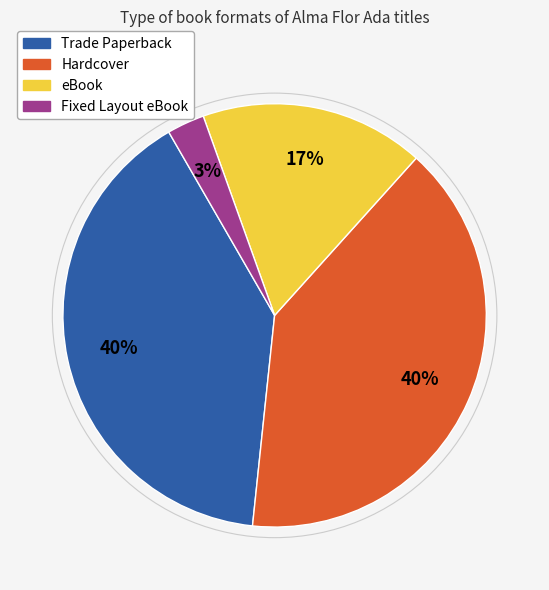

Approximately how many times larger is the value at Hardcover compared to Trade Paperback?

1.0